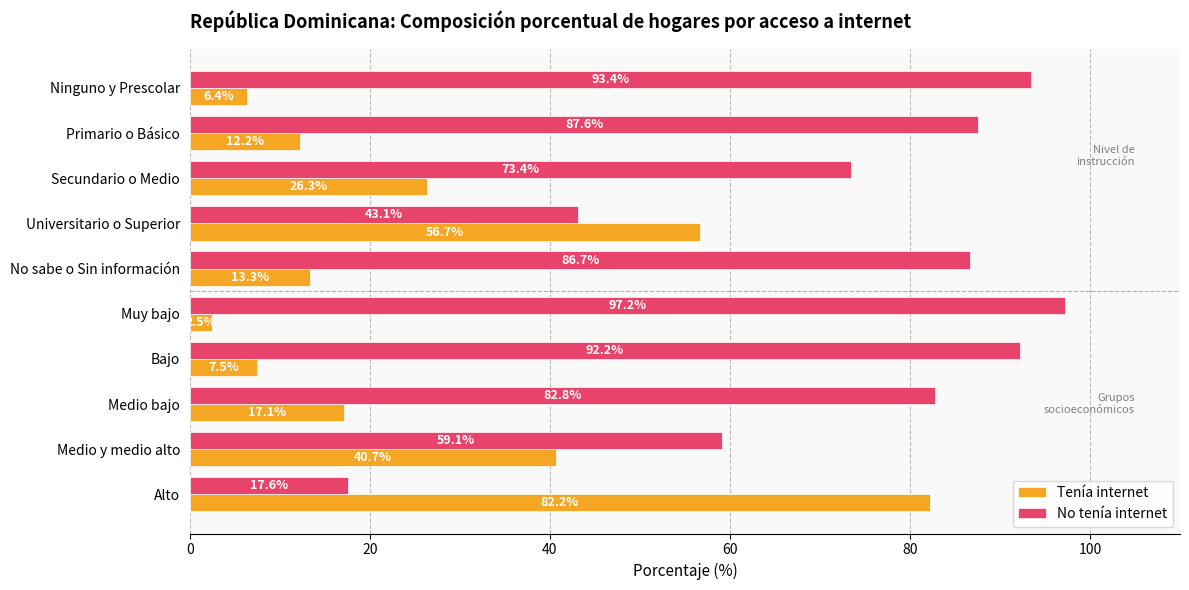

True or false: Tenía internet has a value of 82.2 at Alto.

True